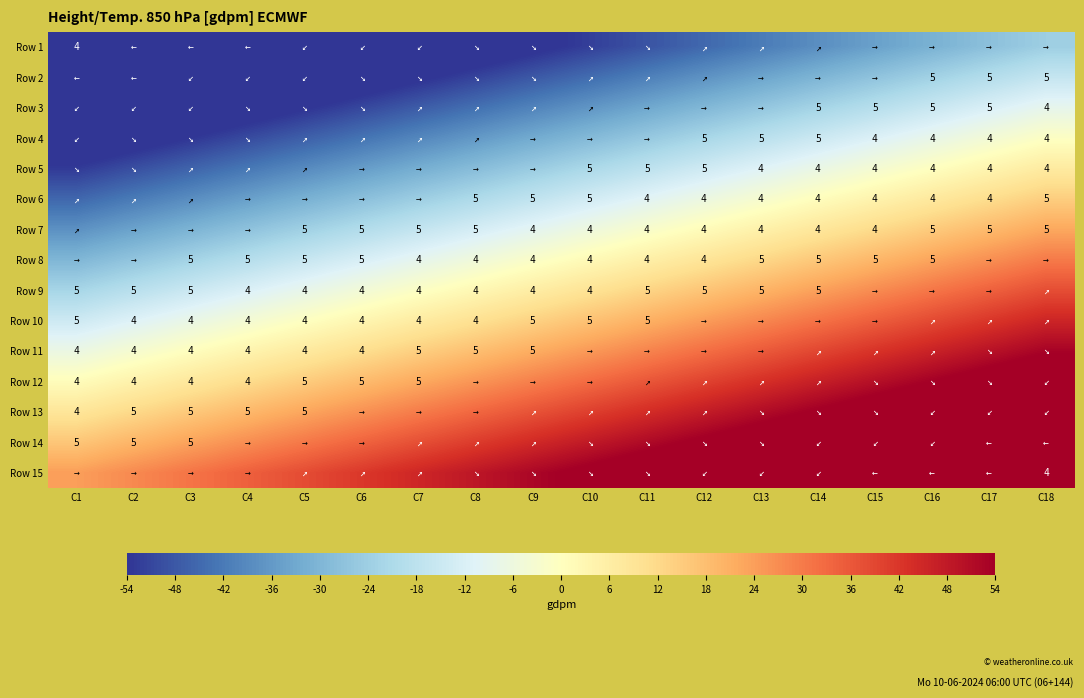

Which has a higher value, C11 or C13?

C13